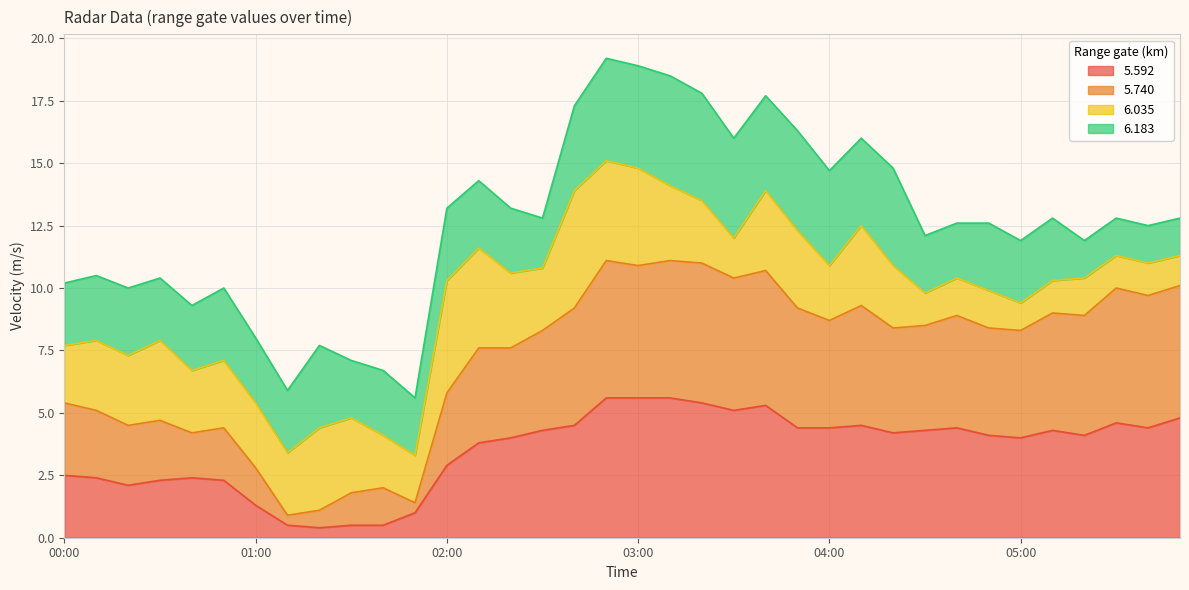

Where is 5.740 nearest to the value 6?

02:00